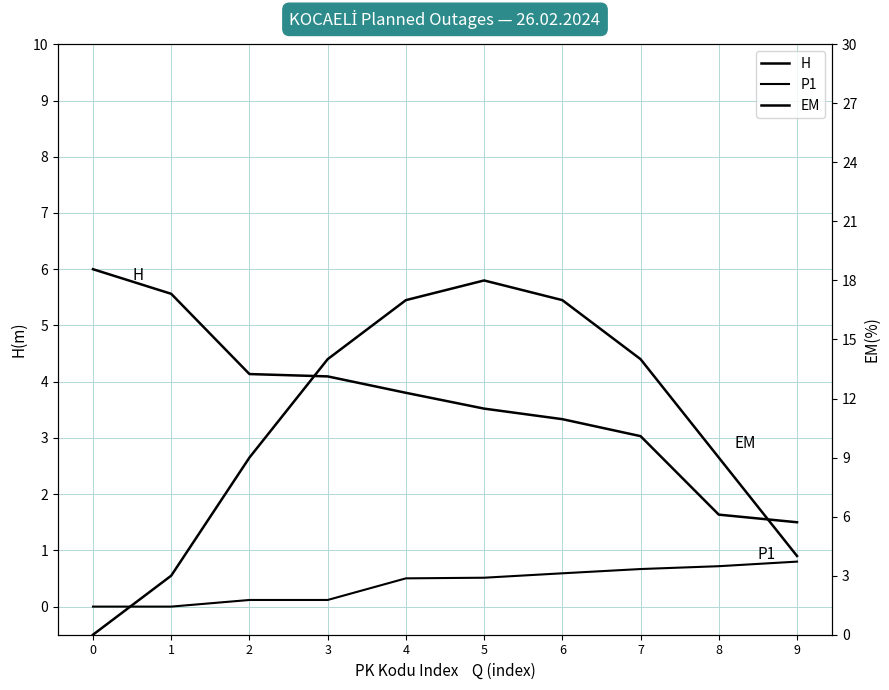

Between 7 and 6, which is larger?

6